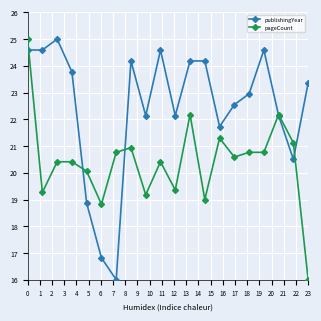

What is the maximum value shown in the chart?

25.0